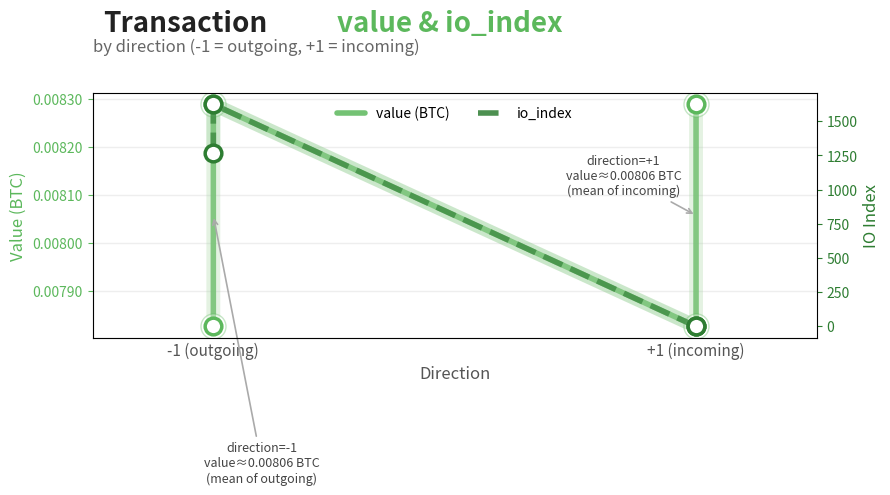

How many lines are shown in the chart?

2